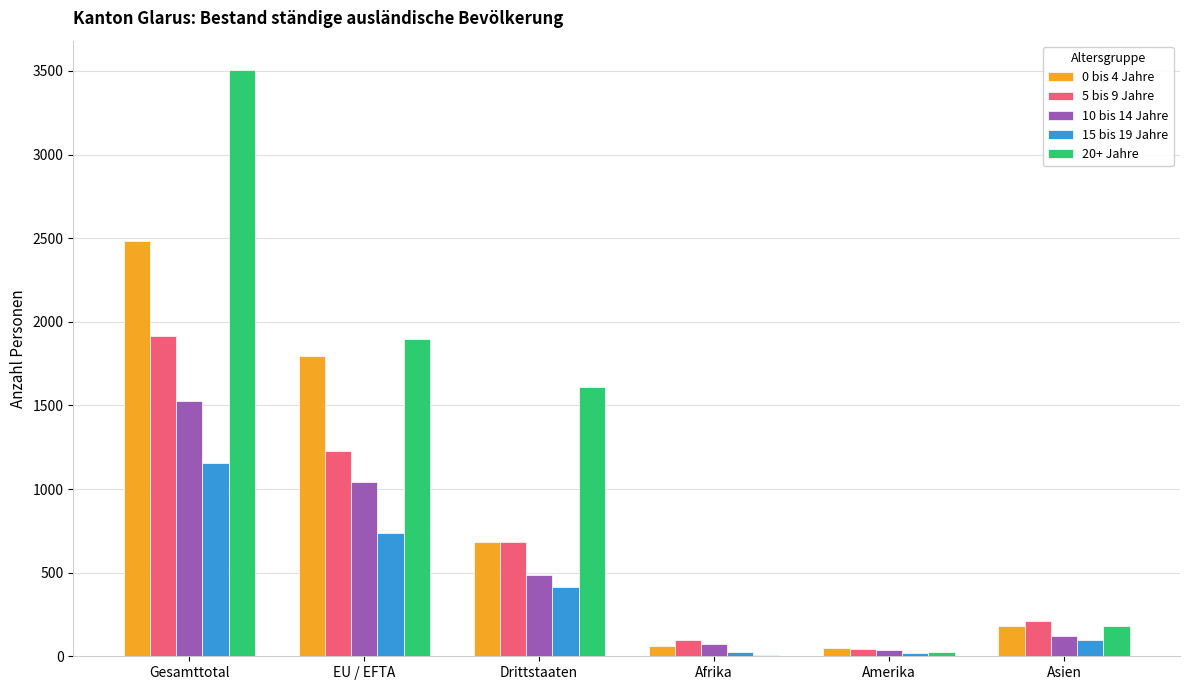

Is the value of 0 bis 4 Jahre at Gesamttotal greater than the value of 15 bis 19 Jahre at EU / EFTA?

Yes